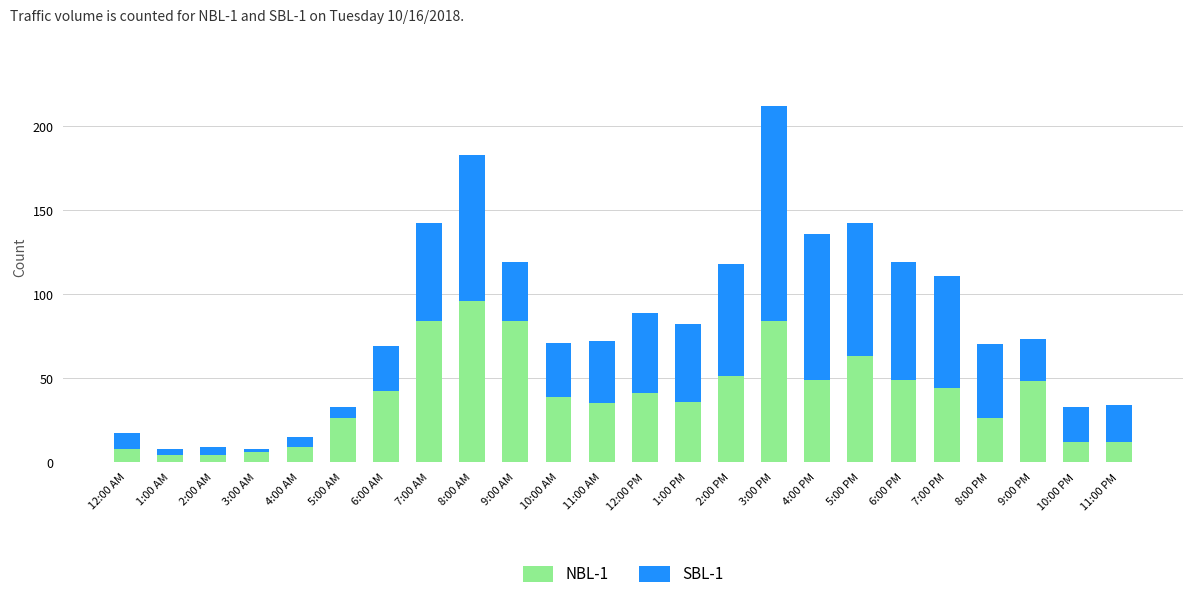

True or false: NBL-1 has a value of 4 at 2:00 AM.

True